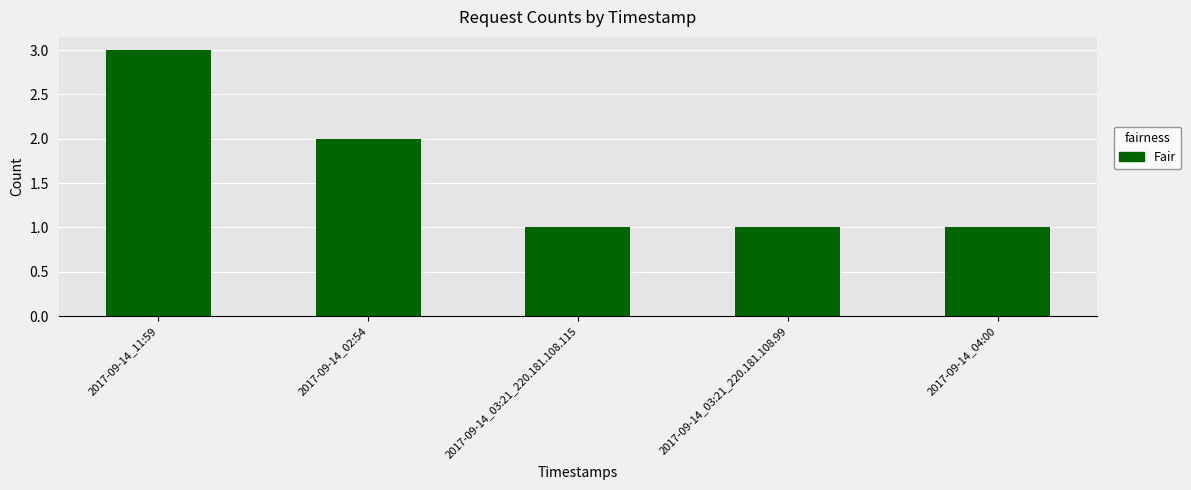

What is the value of the 4th bar from the left?

1